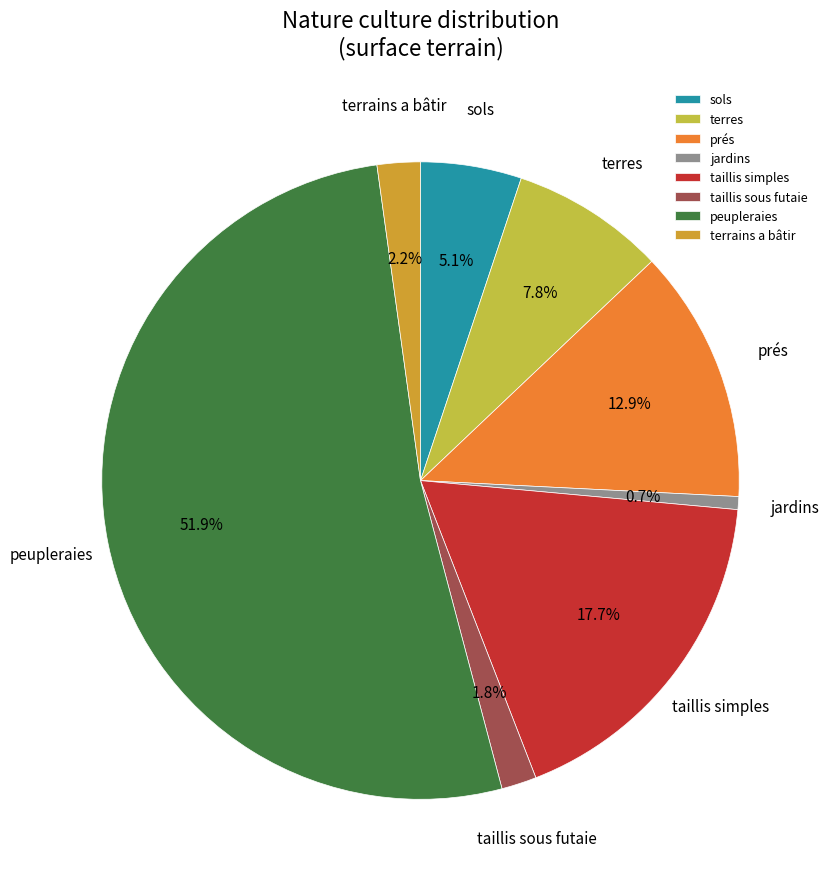

Is it true that terres is 8% of the pie?

True